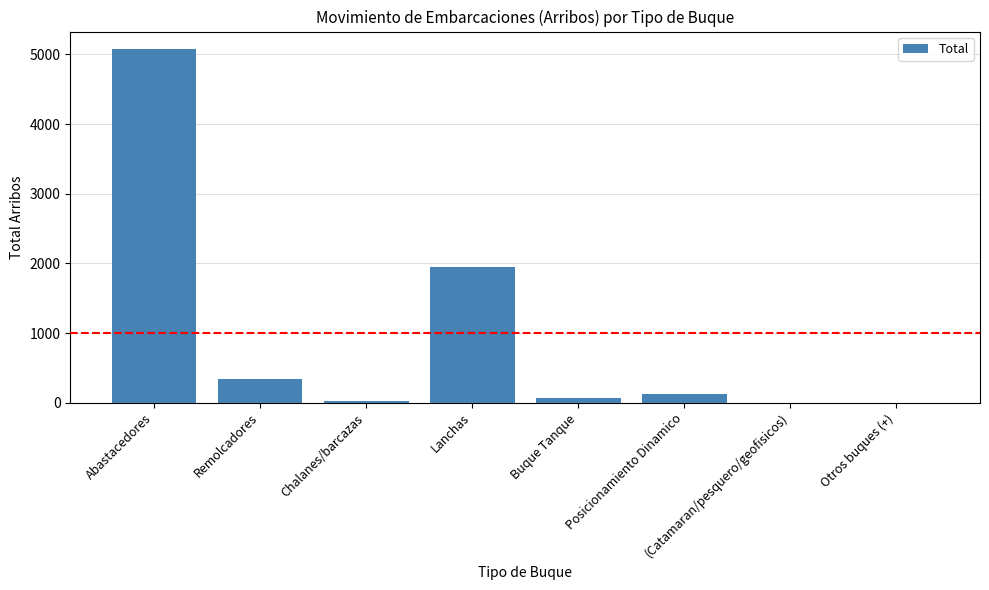

How many categories are shown in the chart?

8